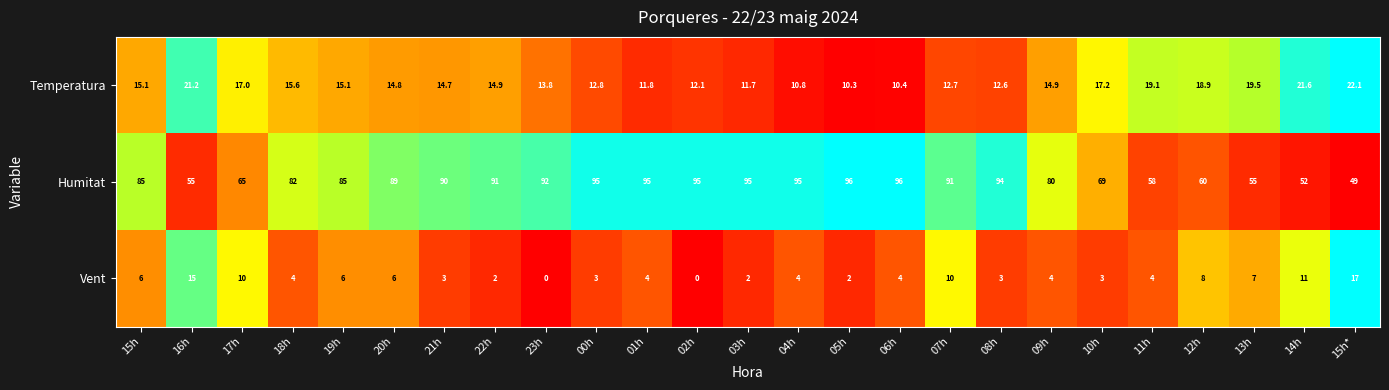

The Humitat series shows 85.0 at 19h. True or false?

True